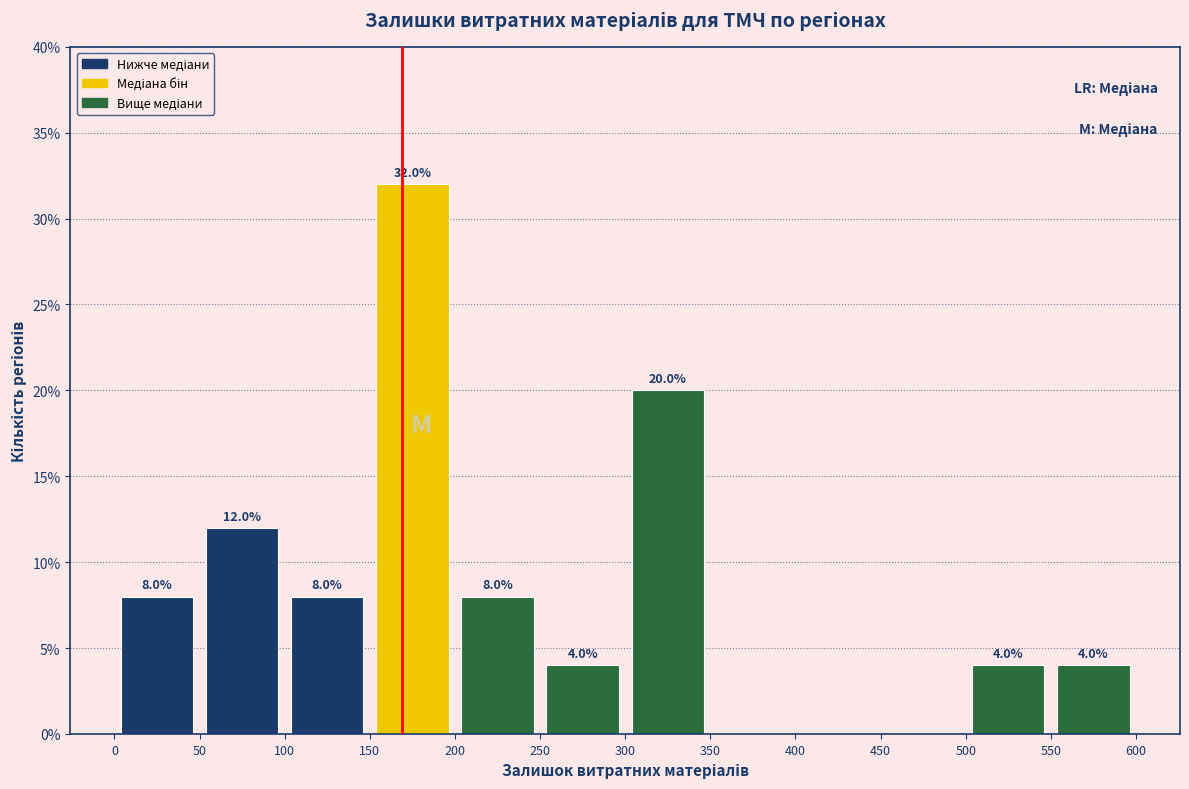

Over which range of the x-axis is the bar tallest?

150 to 200